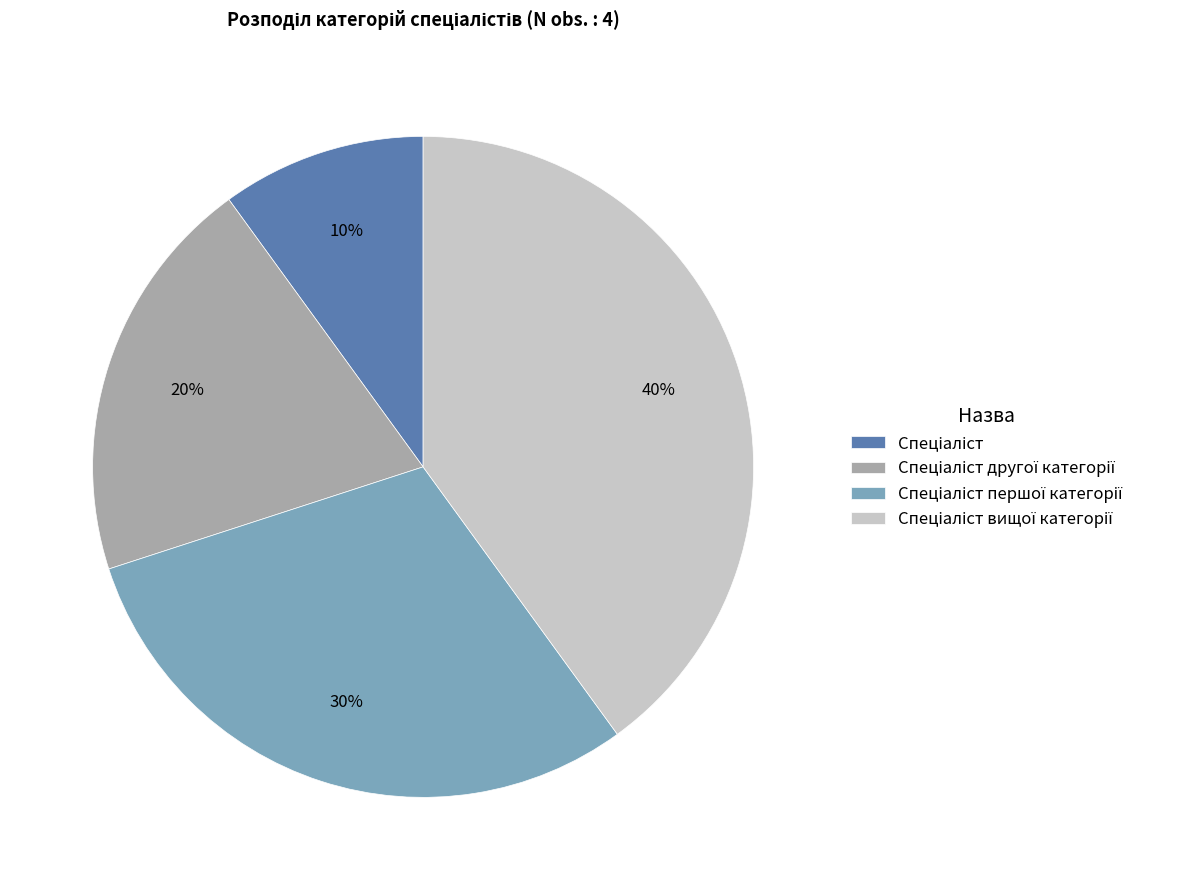

To the nearest percent, what is the difference between the largest and smallest slice percentages?

30%